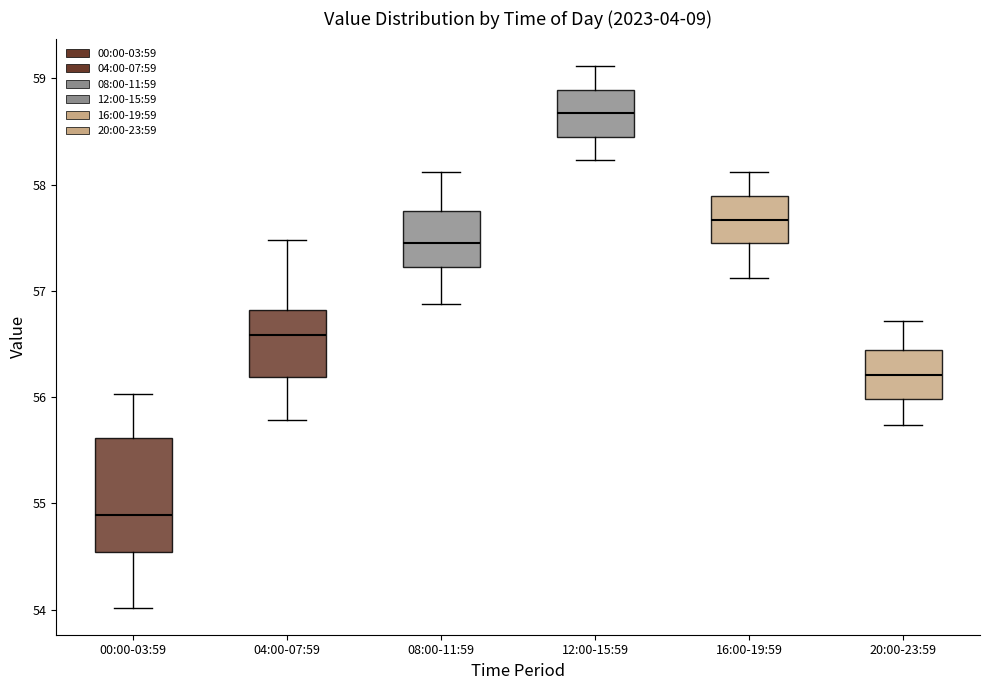

Reading left to right, transcribe this box plot: for each box, give where its median line is, the range the box spans, and where its two whiskers end, as read against the y-axis. The values are not printed on the chart, so give them approximately, as read against the axis.

00:00-03:59: median 54.9, box 54.5 to 55.6, whiskers 54.0 to 56.0
04:00-07:59: median 56.6, box 56.2 to 56.8, whiskers 55.8 to 57.5
08:00-11:59: median 57.5, box 57.2 to 57.8, whiskers 56.9 to 58.1
12:00-15:59: median 58.7, box 58.5 to 58.9, whiskers 58.2 to 59.1
16:00-19:59: median 57.7, box 57.5 to 57.9, whiskers 57.1 to 58.1
20:00-23:59: median 56.2, box 56.0 to 56.4, whiskers 55.7 to 56.7